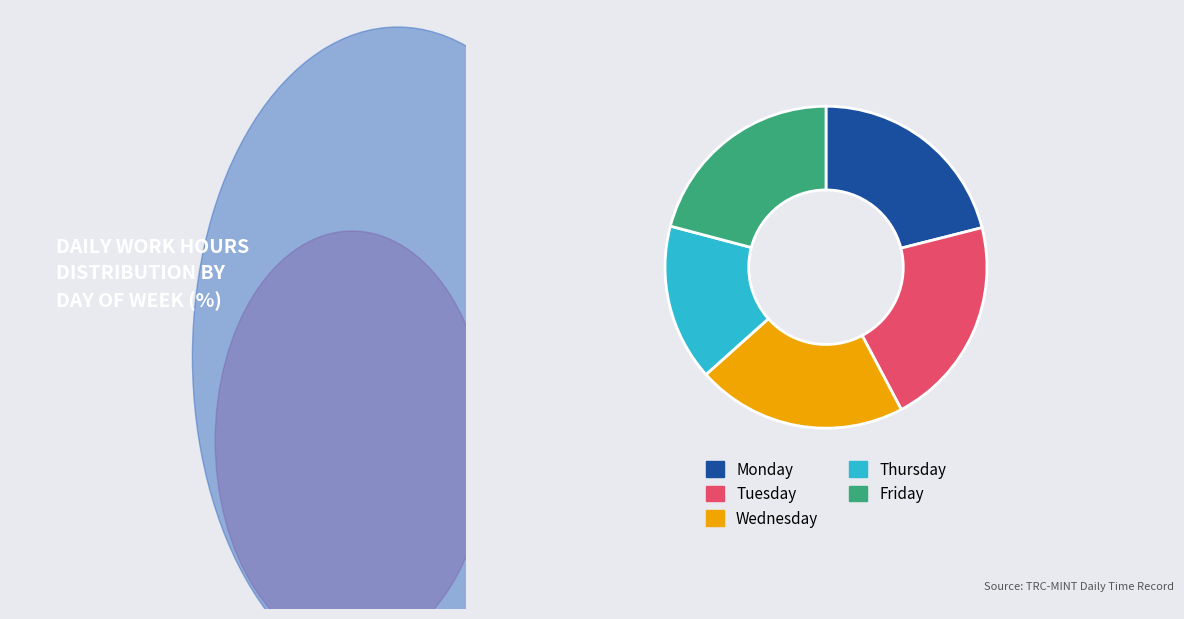

Is the sum of Tuesday and Friday greater than half?

No